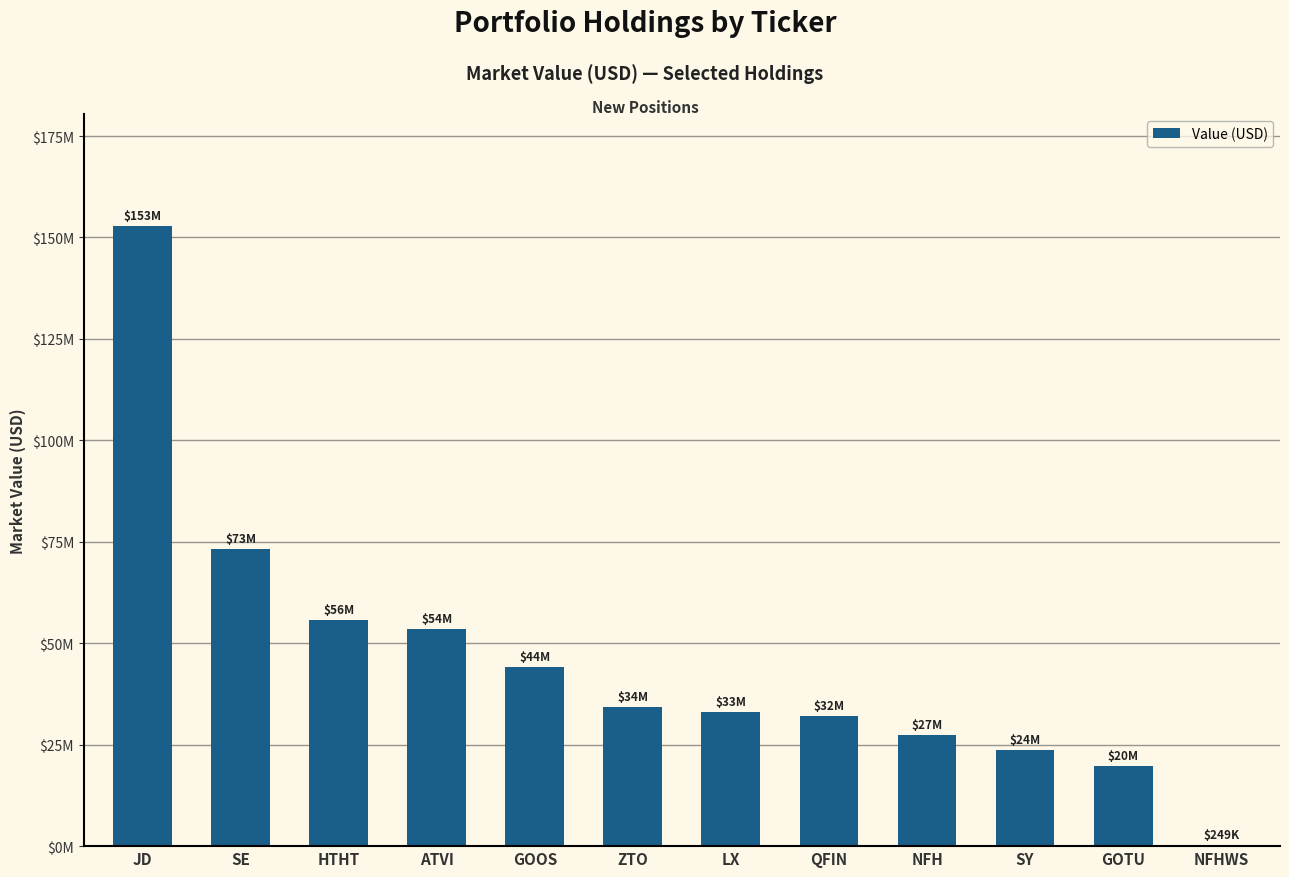

Are the bars horizontal?

No